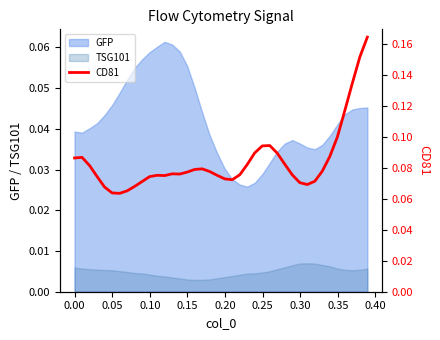

How many interior local valleys (lower than both neighbors) does the data have?

5